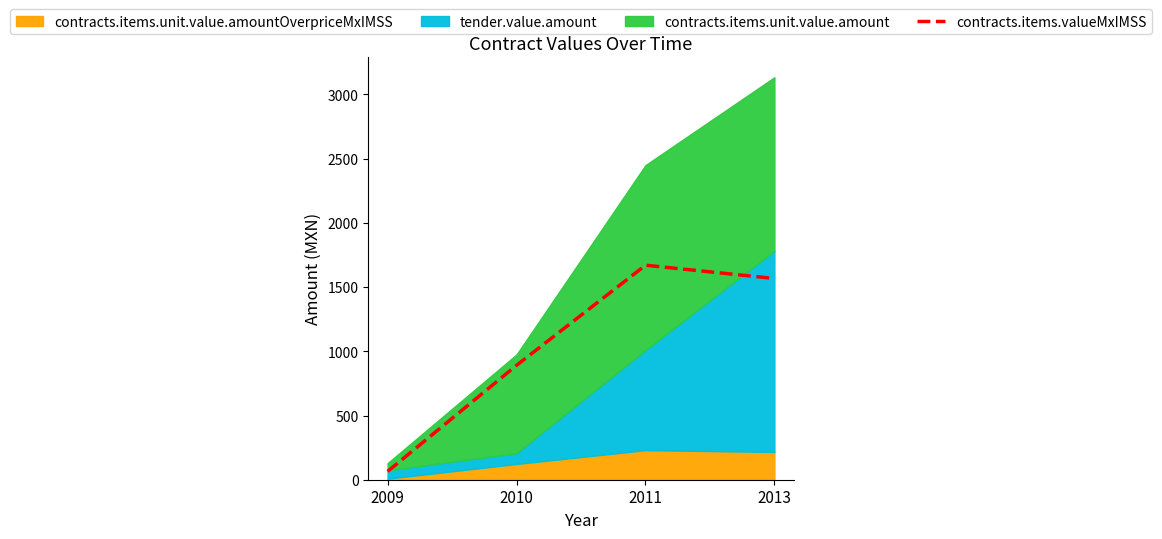

How many lines are shown in the chart?

1